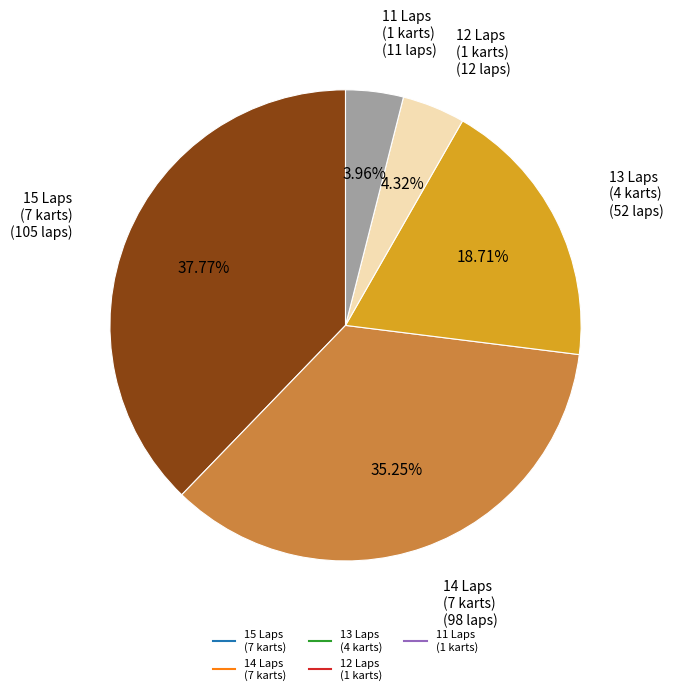

Is there a majority slice in this chart?

No